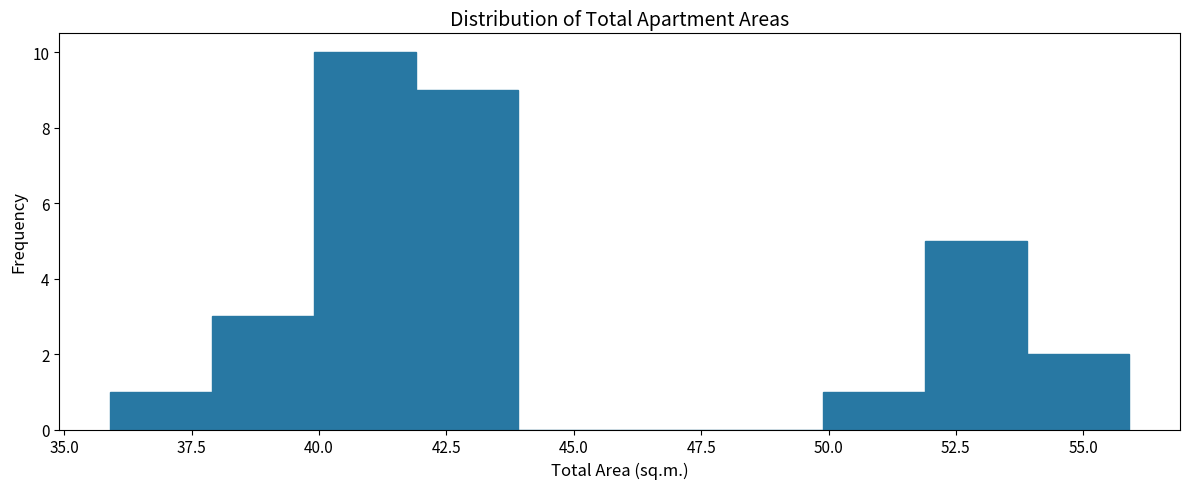

Reading left to right, transcribe this chart: for each bar, give the range it covers on the x-axis and its height. Neither the bar edges nor the heights are printed on the chart, so give them approximately, as read against the axes.

35.9 to 37.9: 1
37.9 to 39.9: 3
39.9 to 41.9: 10
41.9 to 43.9: 9
43.9 to 45.9: 0
45.9 to 47.9: 0
47.9 to 49.9: 0
49.9 to 51.9: 1
51.9 to 53.9: 5
53.9 to 55.9: 2